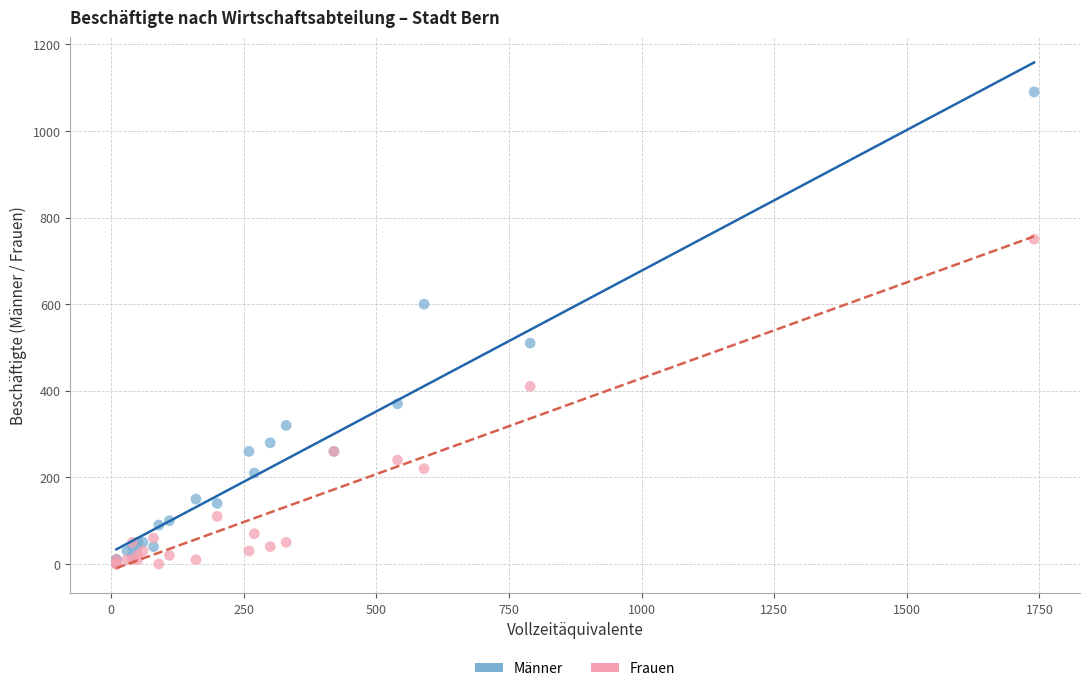

Which series contains the highest Y value?

Männer